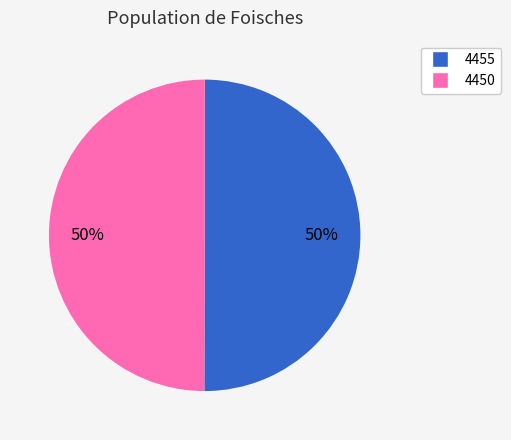

The 4455 slice represents 56% of the pie. True or false?

False